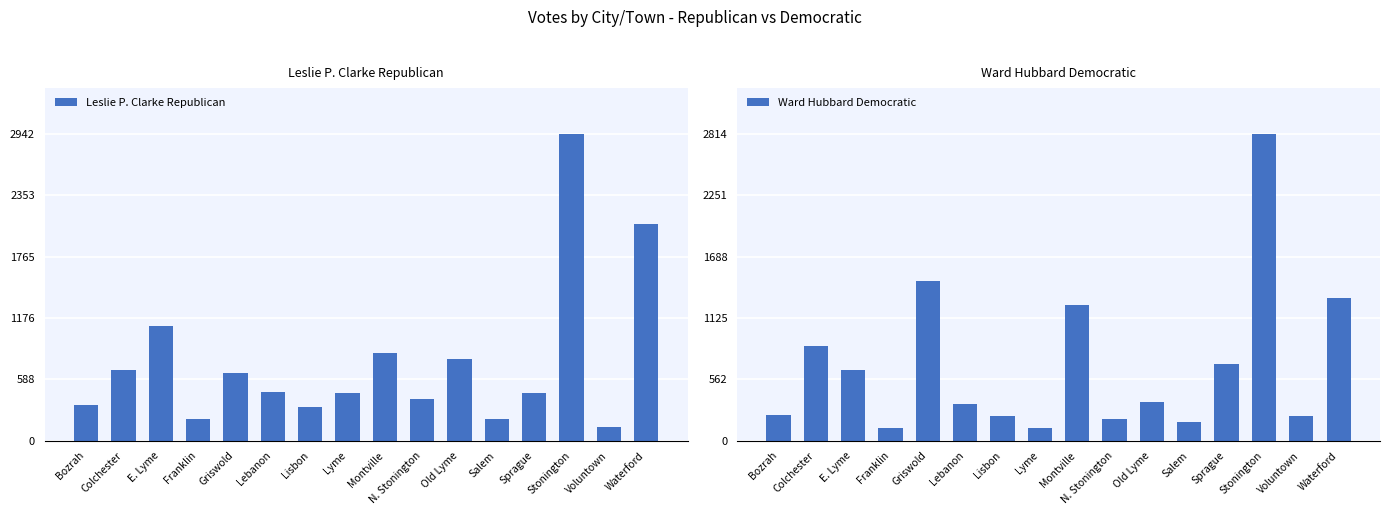

What is the difference between the Ward Hubbard Democratic values at Bozrah and Montville?

1007